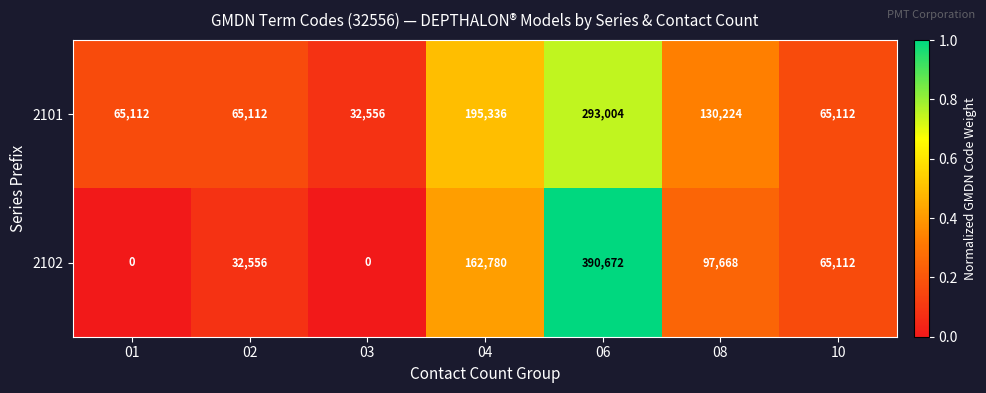

Which series has the largest total across all categories?

2101